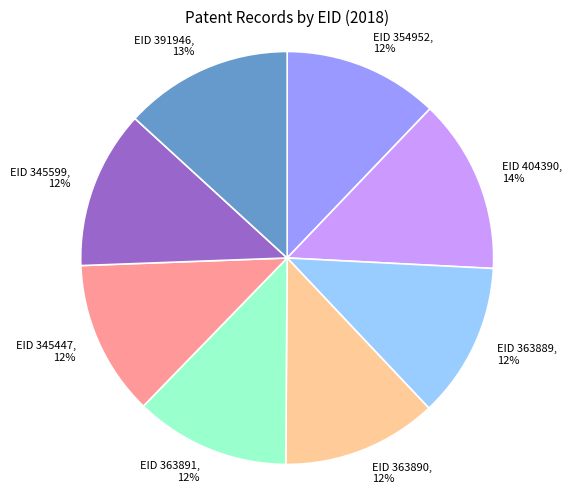

To the nearest percent, what is the difference between the largest and smallest slice percentages?

2%